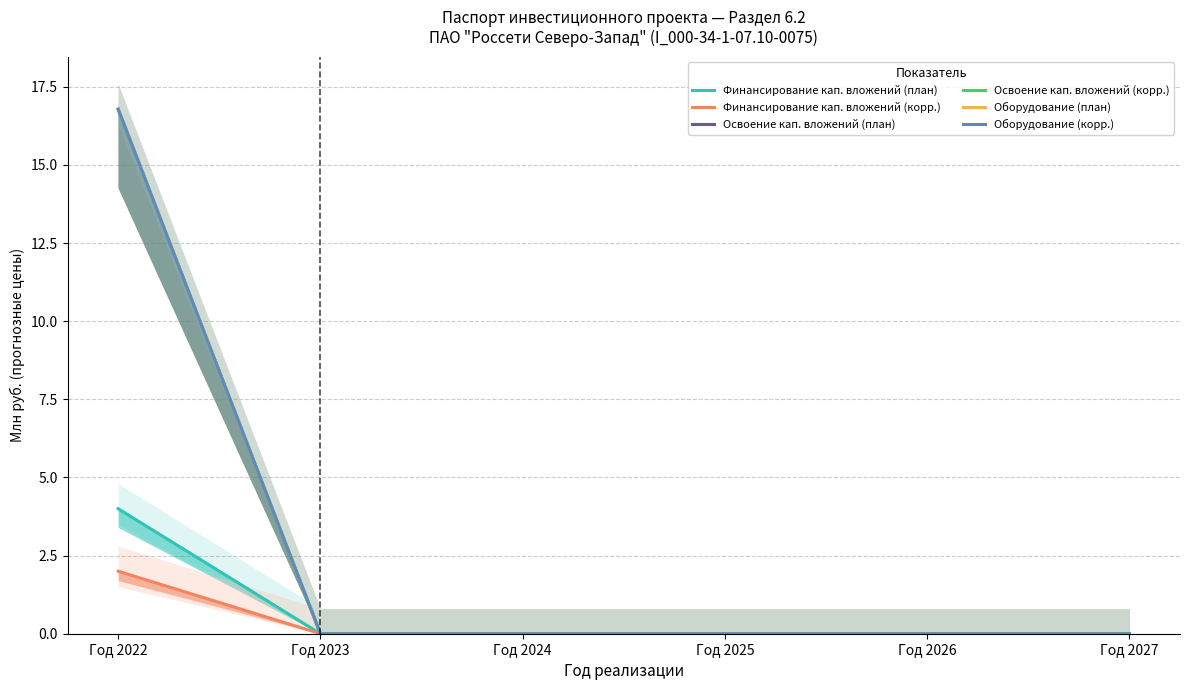

True or false: Финансирование кап. вложений (корр.) and Финансирование кап. вложений (план) cross at least once.

False